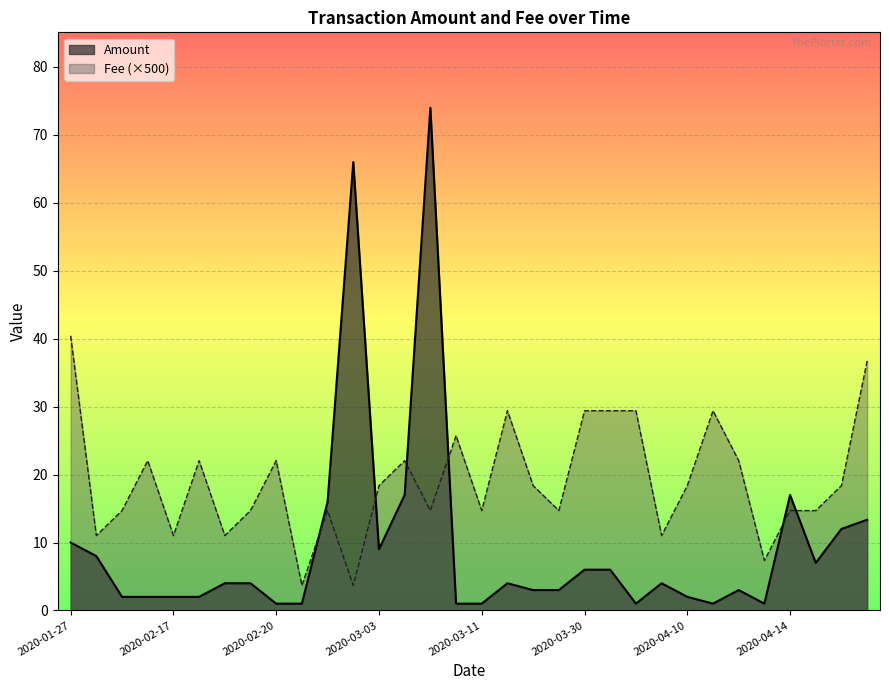

Which series has the widest spread of values?

Amount